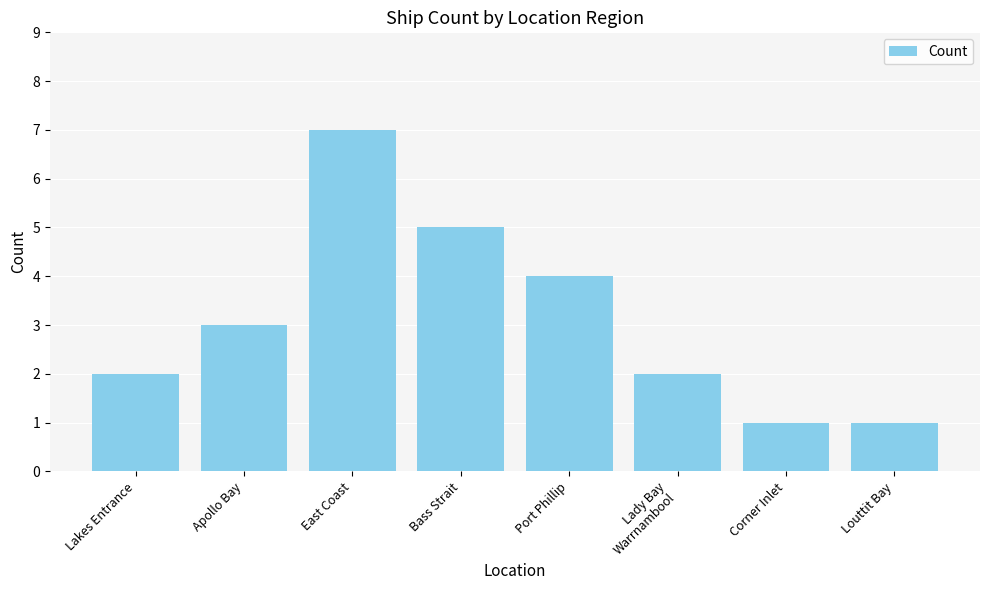

What is the approximate value at Bass Strait?

5